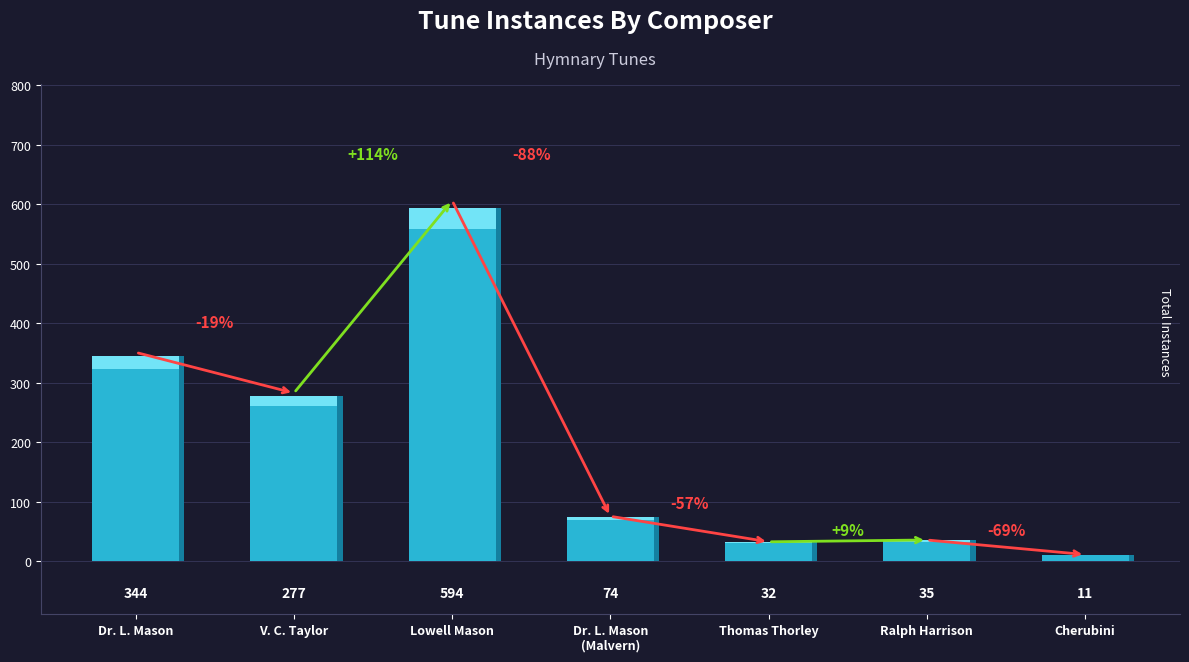

Reading left to right, extract all data points from this chart.

Dr. L. Mason=344	V. C. Taylor=277	Lowell Mason=594	Dr. L. Mason
(Malvern)=74	Thomas Thorley=32	Ralph Harrison=35	Cherubini=11